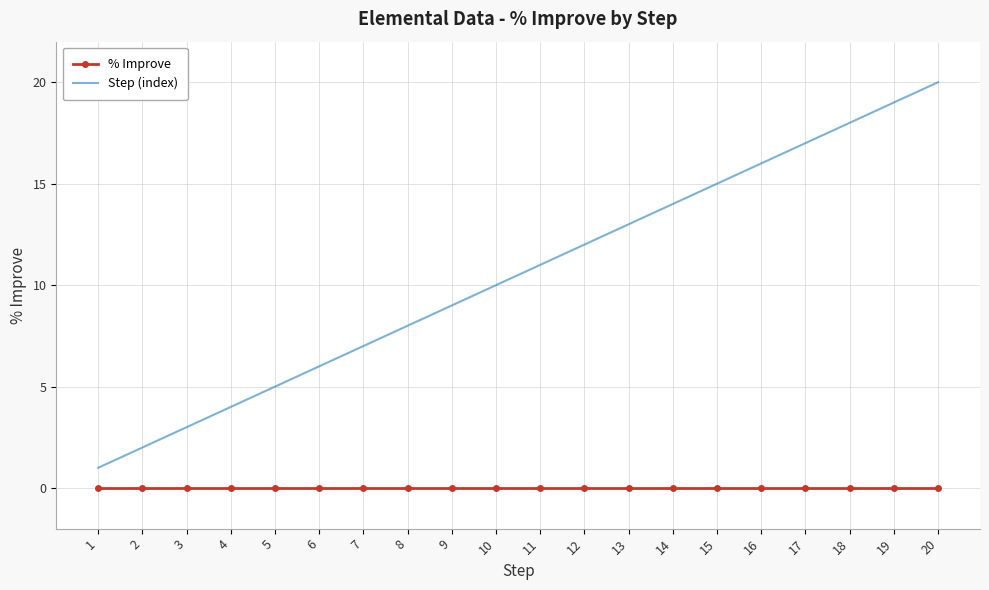

True or false: Step (index) has more than 1 points higher than both neighbors.

False